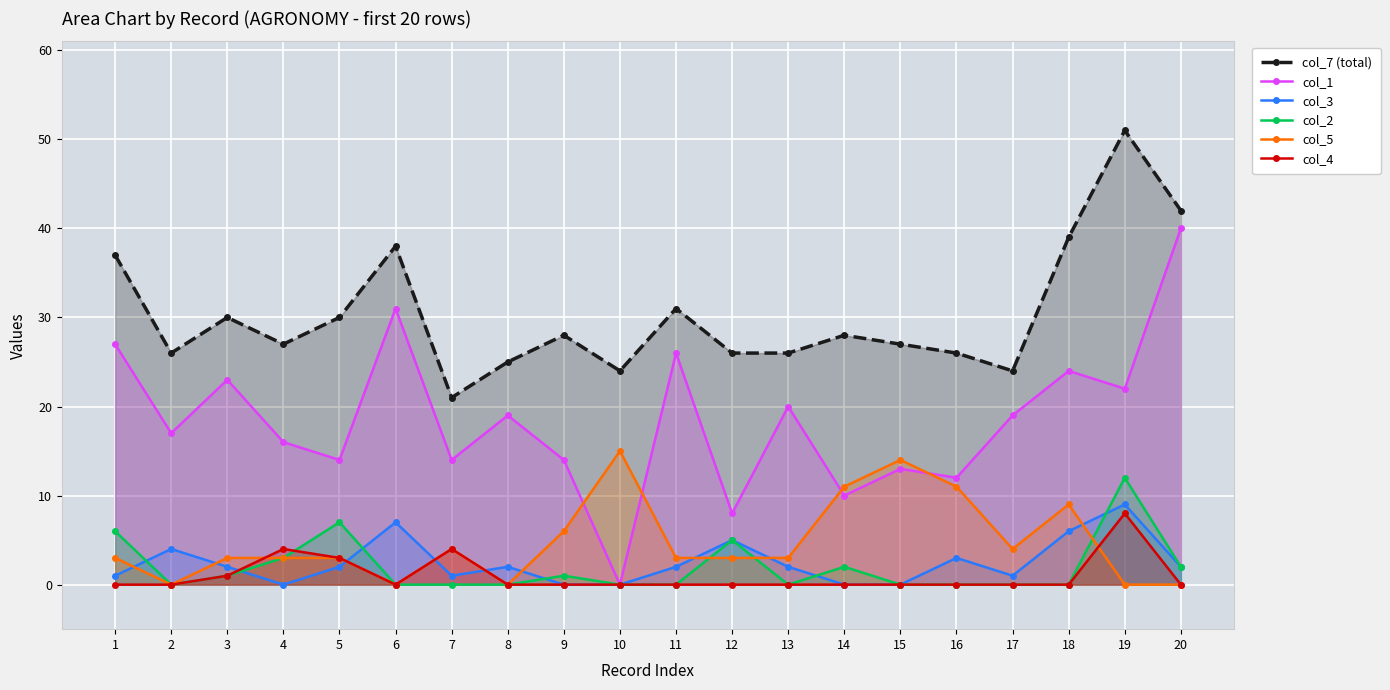

At which label does col_7 (total) reach its minimum?

7